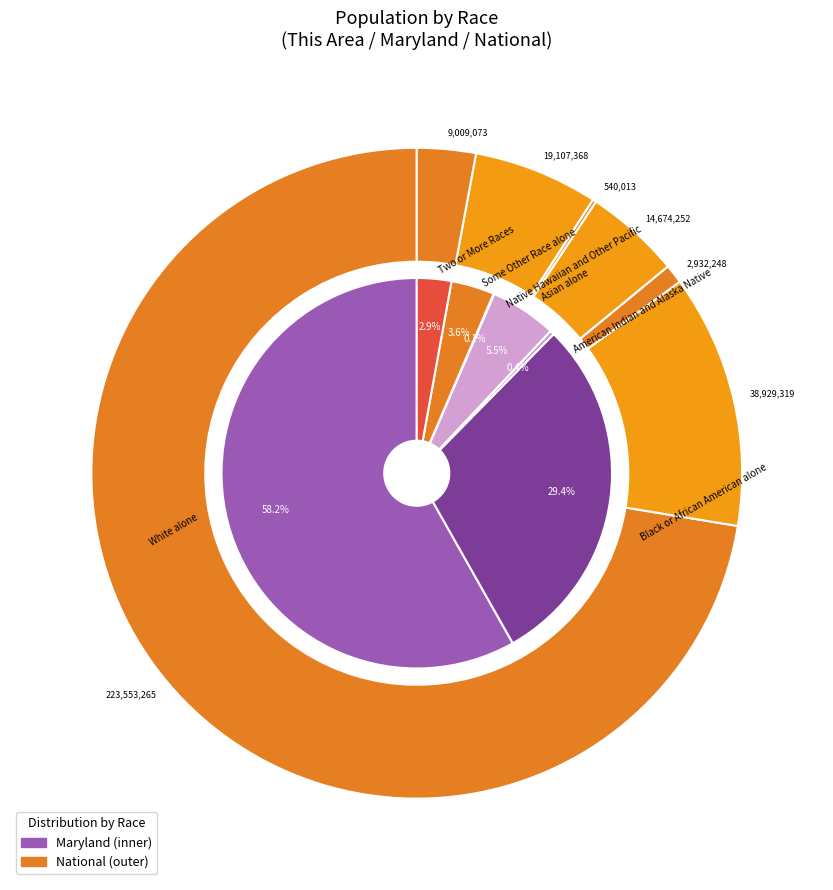

To the nearest percent, what is the average slice percentage?

14%